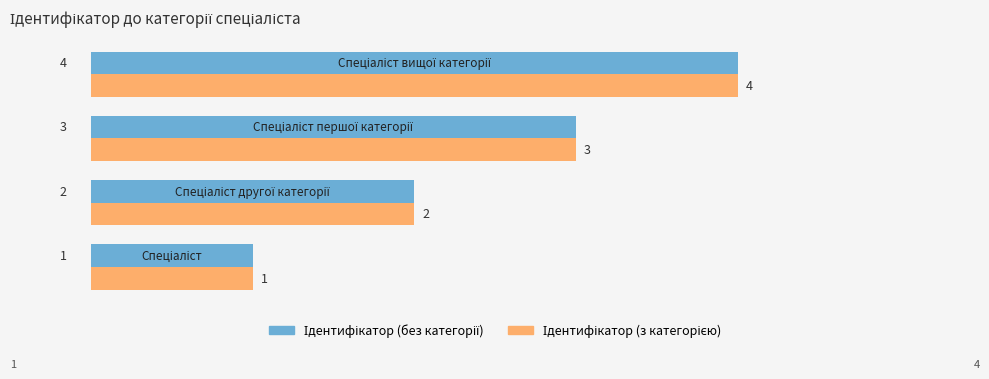

Count the number of data series in this chart.

2